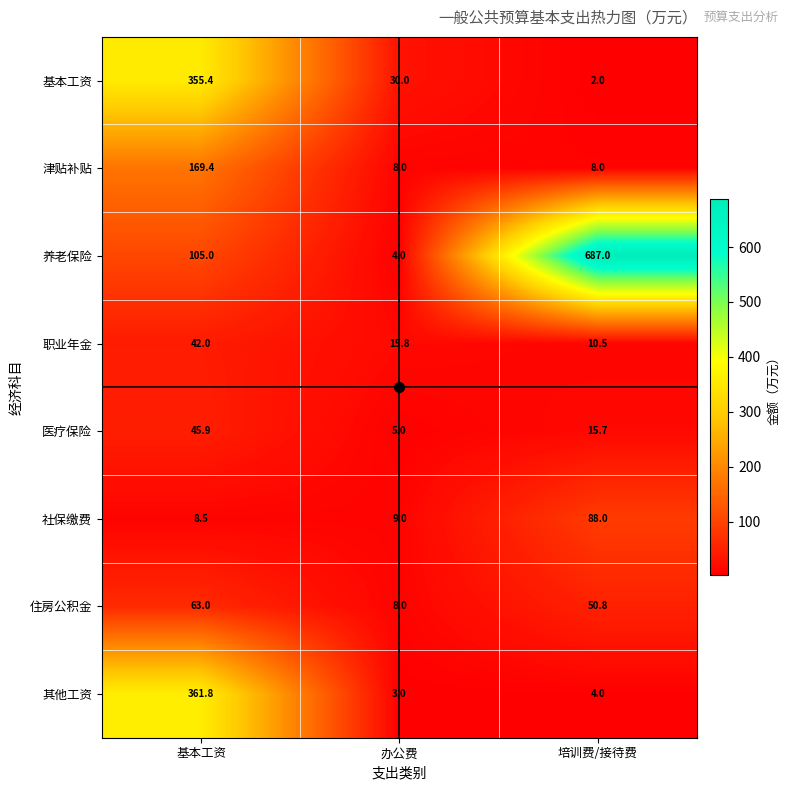

Which series has the largest range (max minus min)?

养老保险